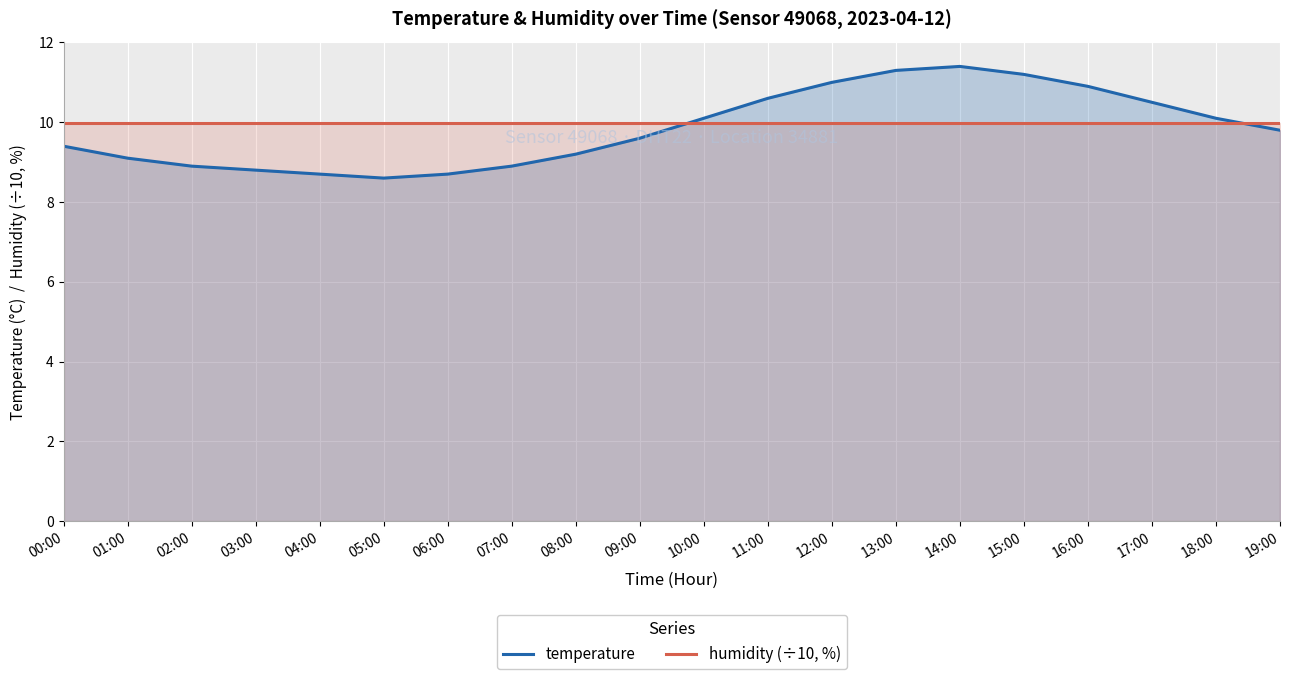

What is the value of the humidity (÷10, %) point at the 6th from the left?

10.0